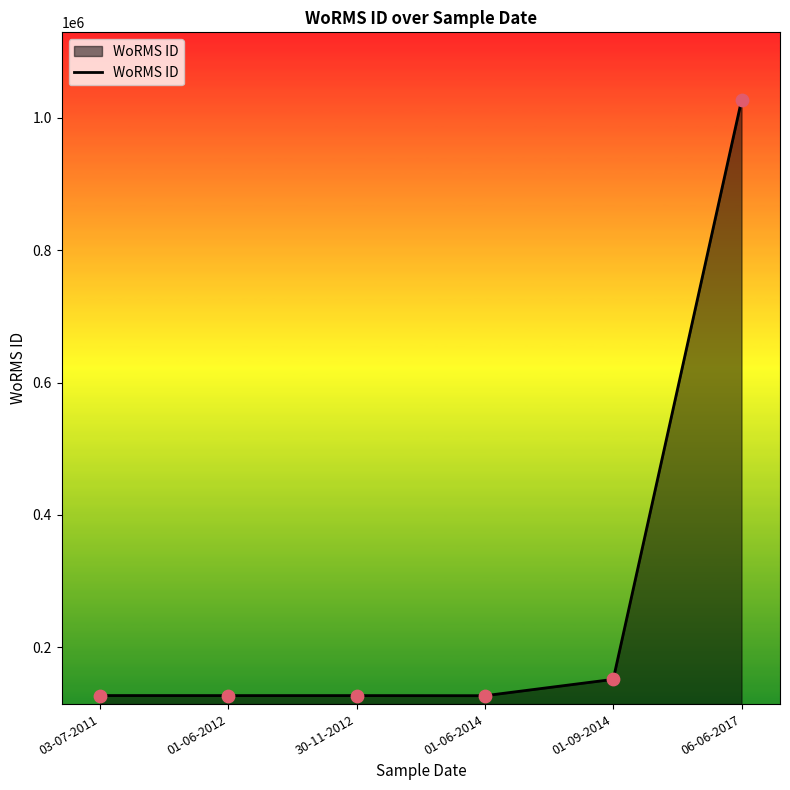

What is the change in value from 01-06-2014 to 01-09-2014?

+24707